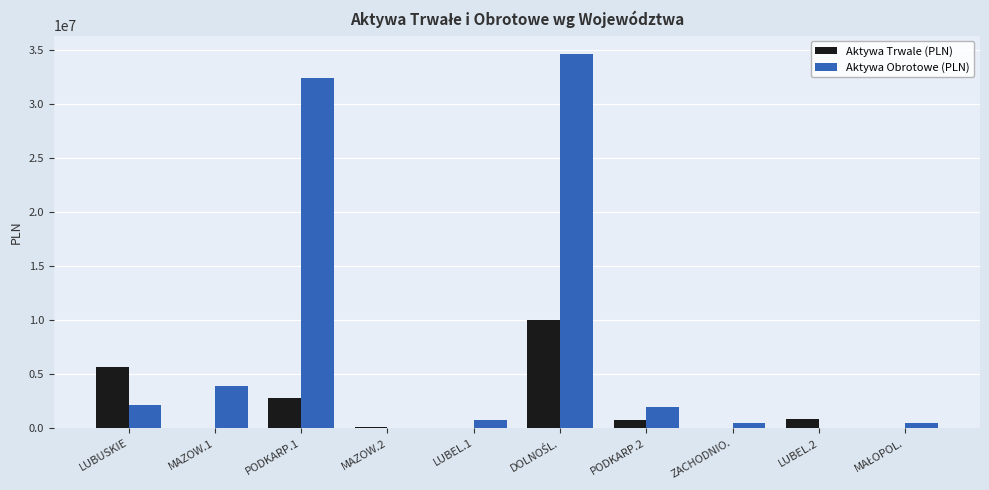

What is the total value across all series at LUBUSKIE?

7768994.6